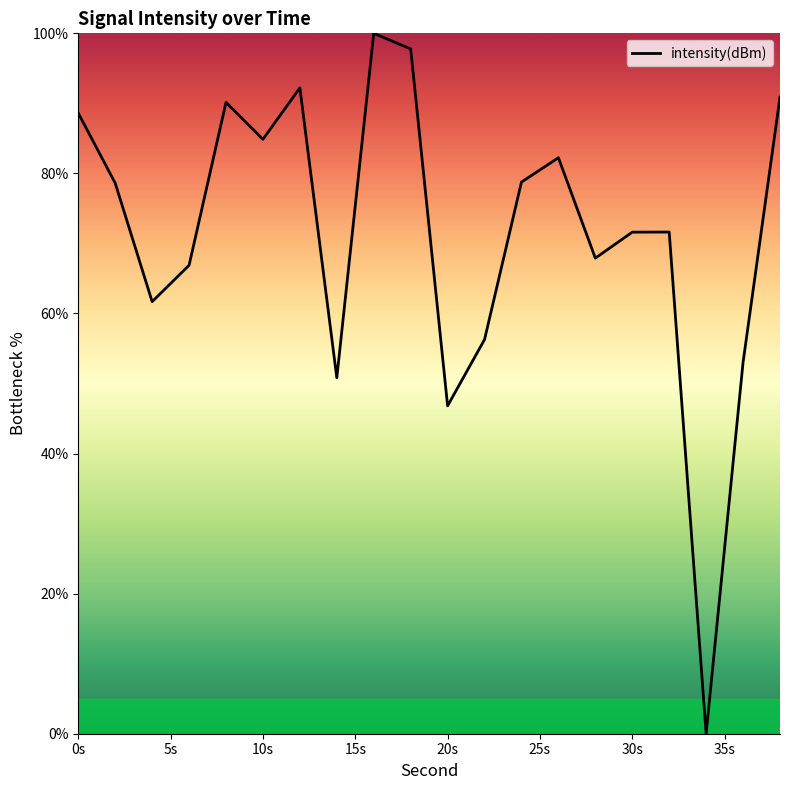

What is the difference between the maximum and minimum values?

100.0